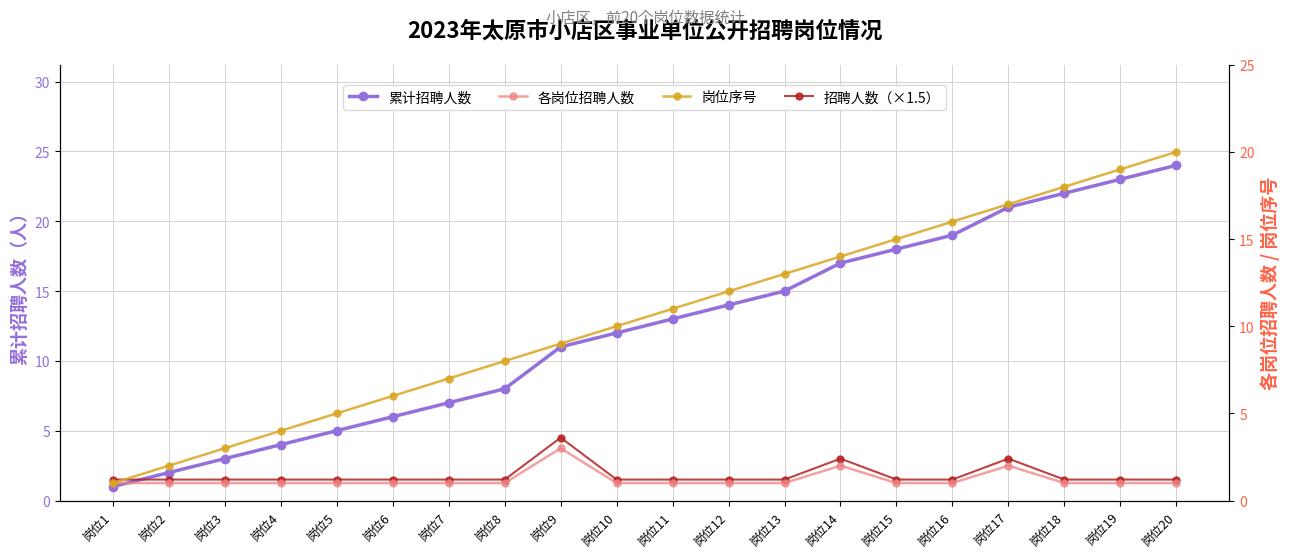

At which label does 累计招聘人数 first exceed 13?

岗位12